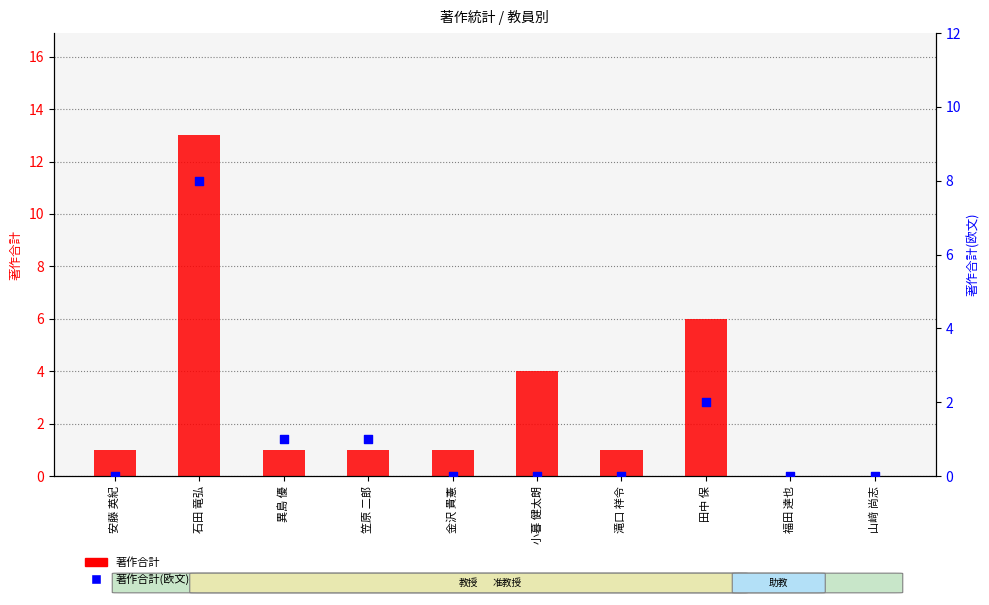

Is the value of 著作合計 at 小暮 健太朗 greater than the value of 著作合計(欧文) at 笠原 二郎?

Yes